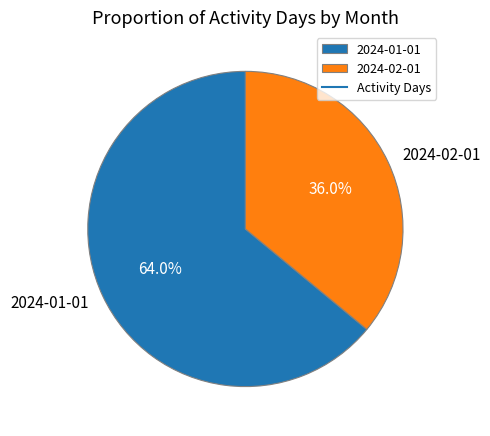

To the nearest percent, what portion does 2024-02-01 represent?

36%